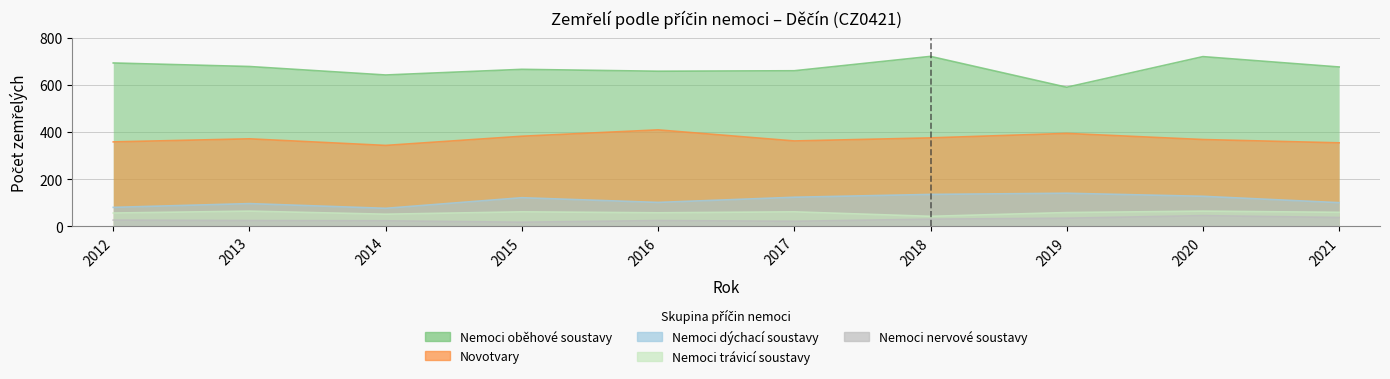

How many interior local valleys does the Nemoci trávicí soustavy series have?

3